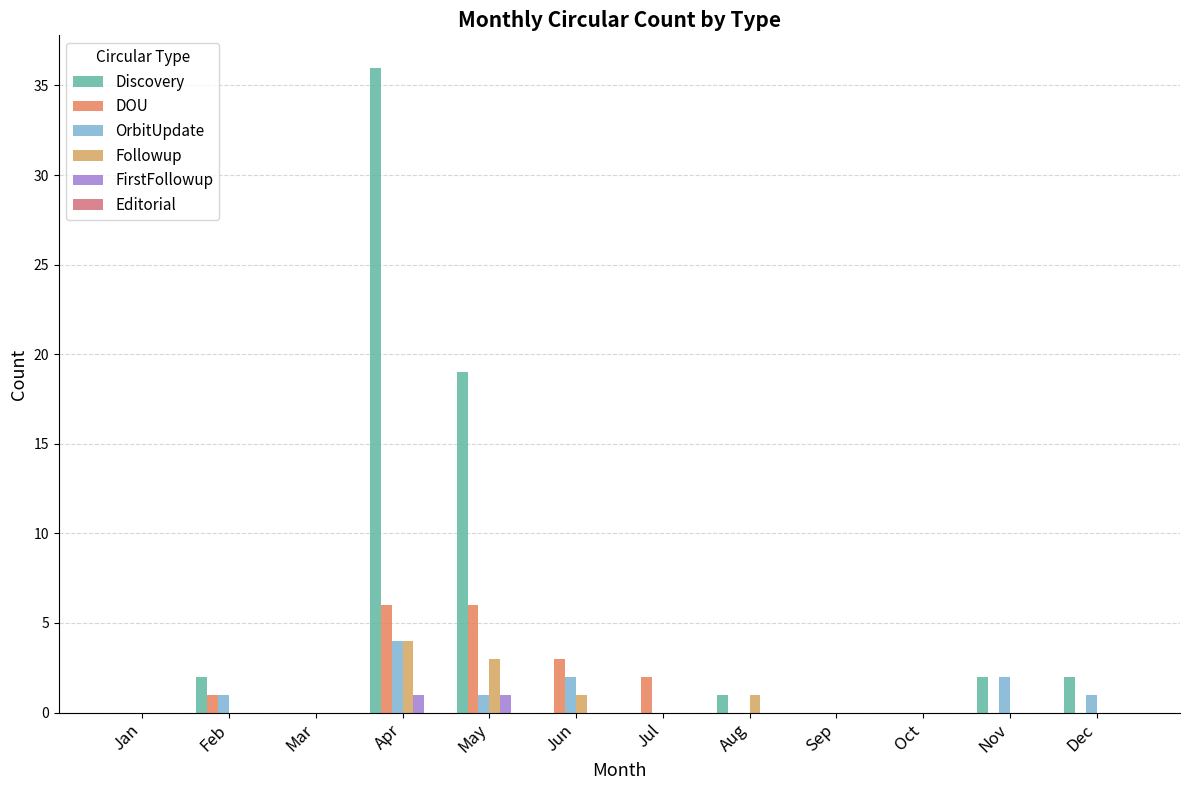

What value does the Discovery series have at Aug?

1